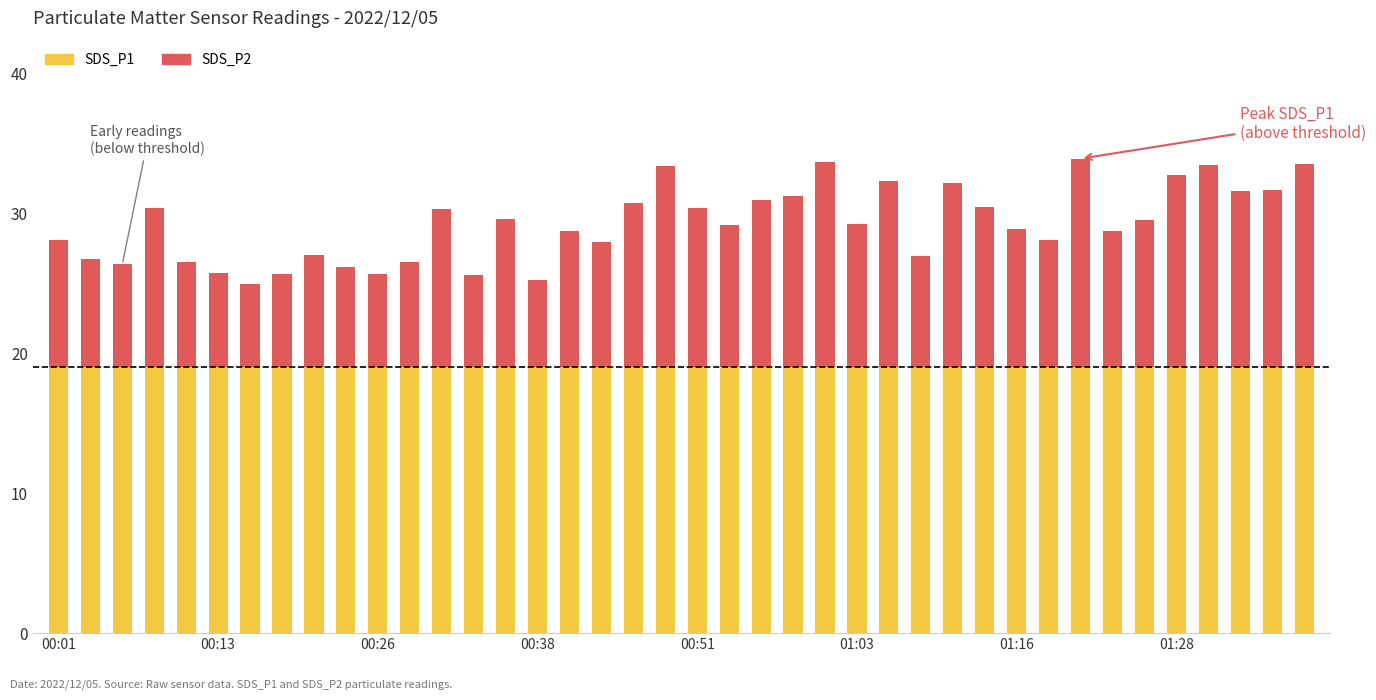

What is the spread (max minus min) of values at 01:36?

9.4